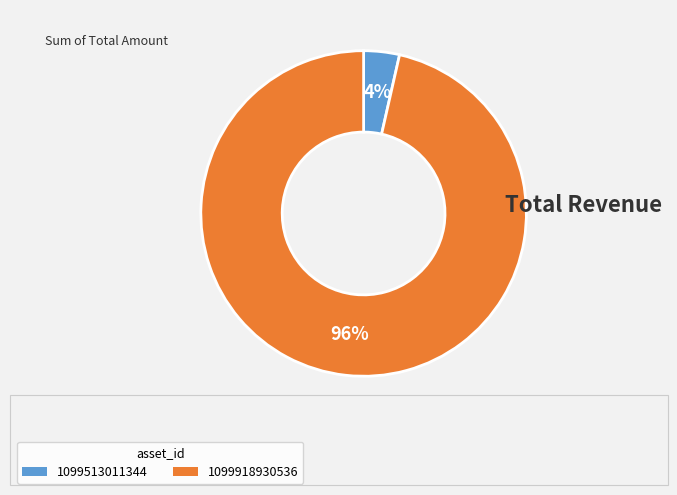

What percentage is the 1099918930536 slice, to the nearest percent?

96%